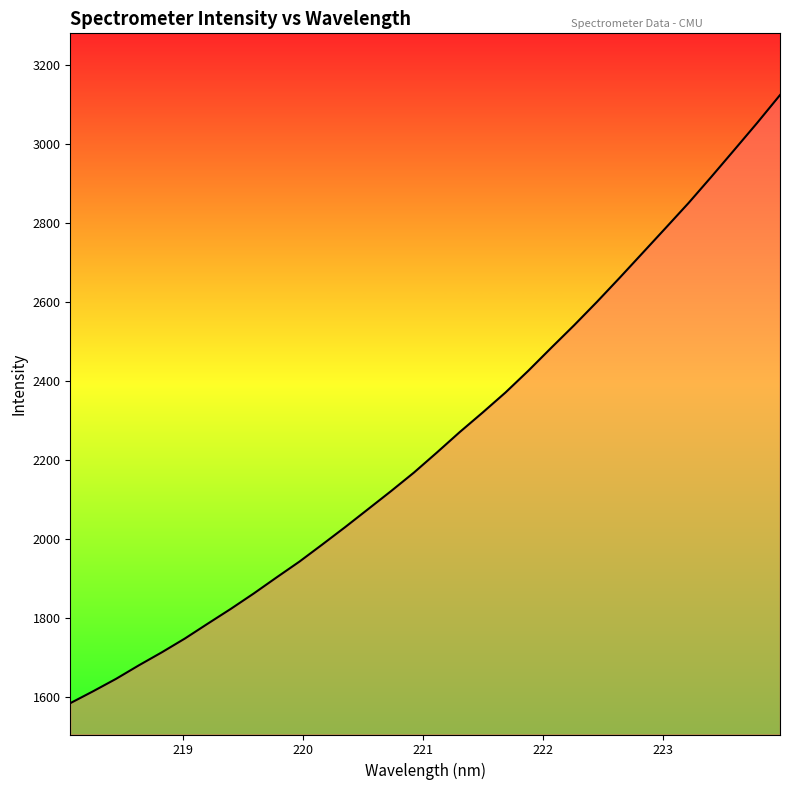

What is the smallest value displayed?

1584.6